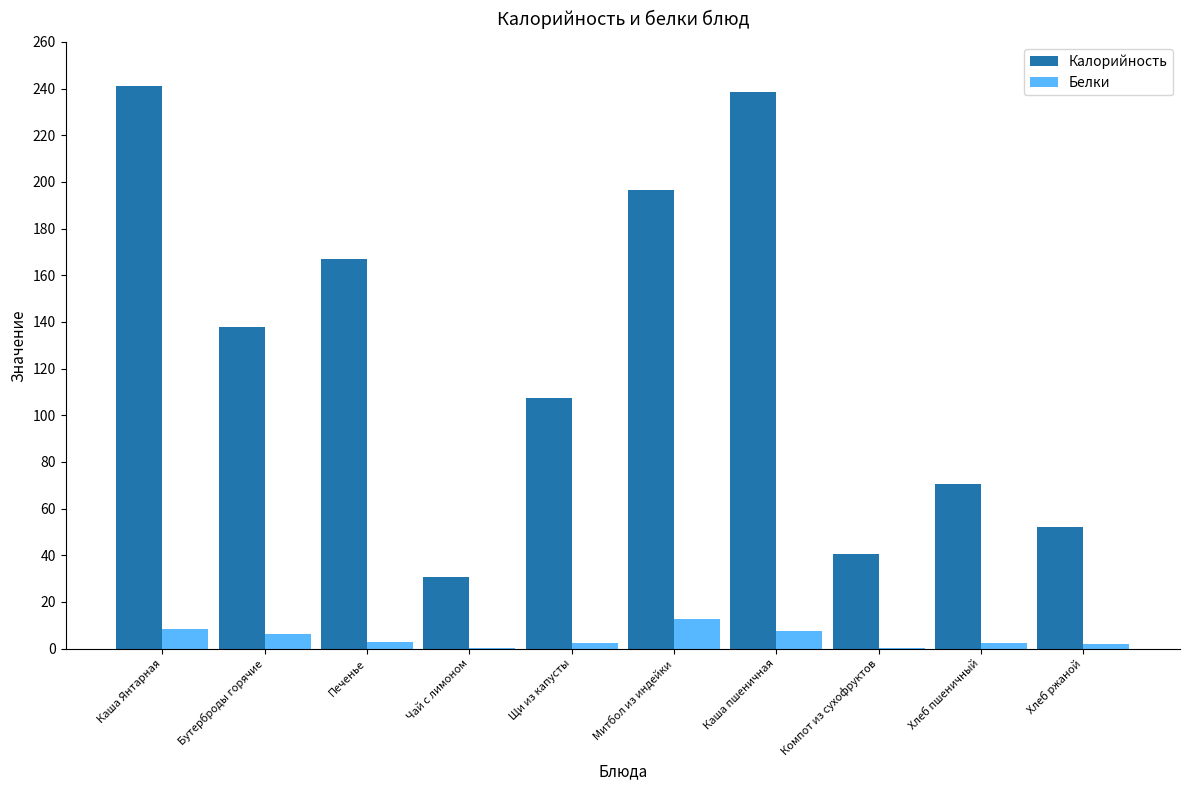

What is the sum of the Белки values at Каша Янтарная and Митбол из индейки?

20.9